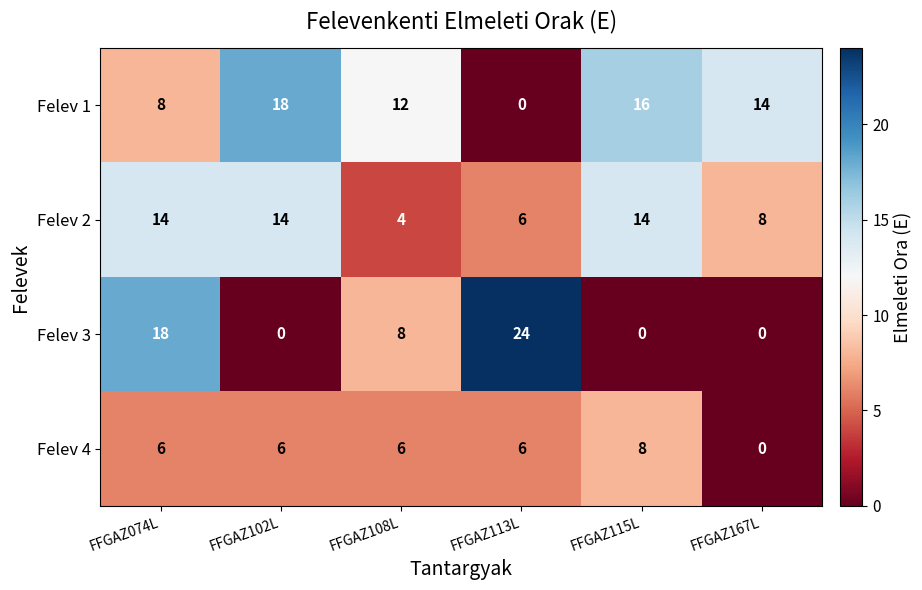

What is the total value across all series at FFGAZ115L?

38